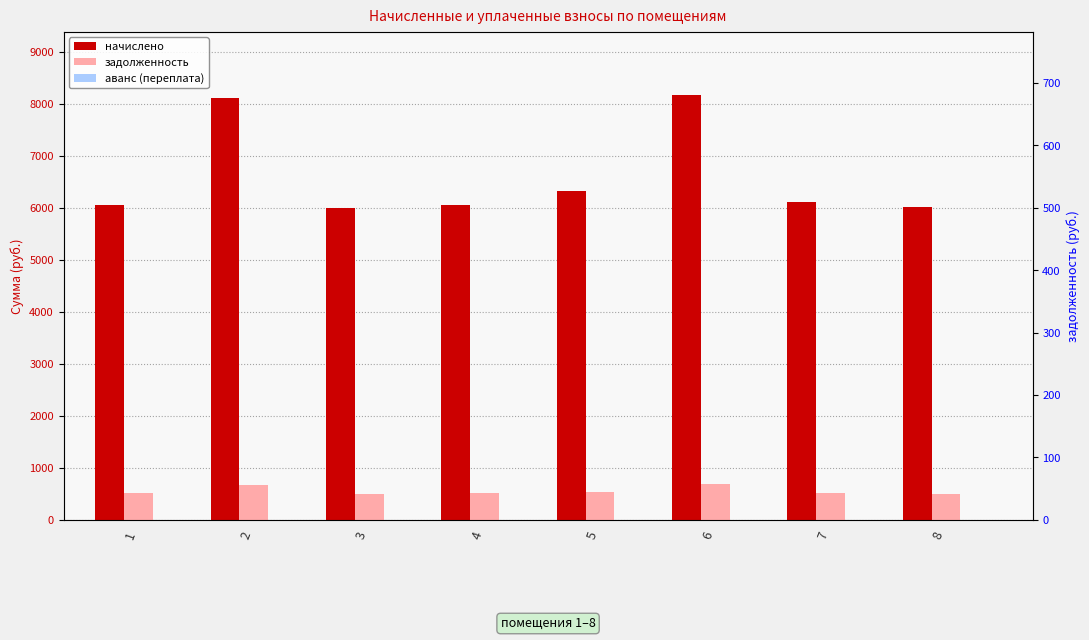

At which label does задолженность first exceed 508?

2